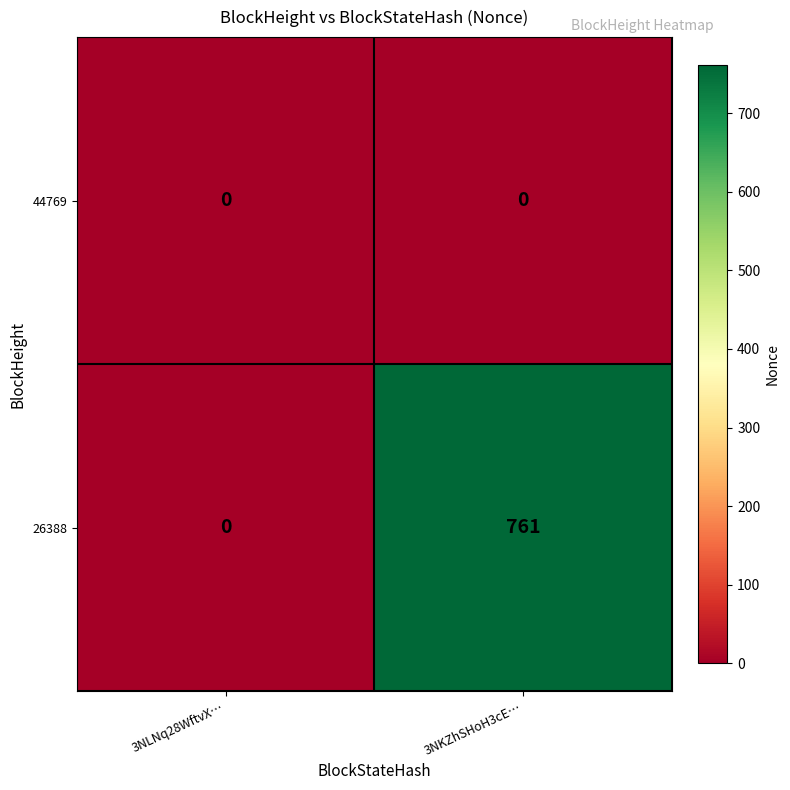

Which series changed the most between 3NLNq28WftvX… and 3NKZhSHoH3cE…?

26388